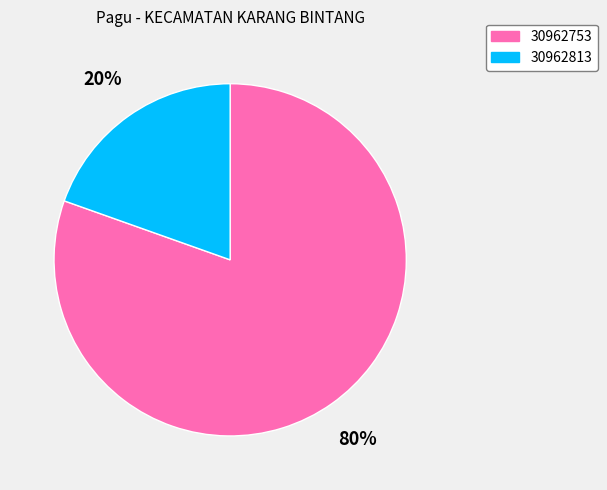

Which category has the biggest portion of the pie?

30962753